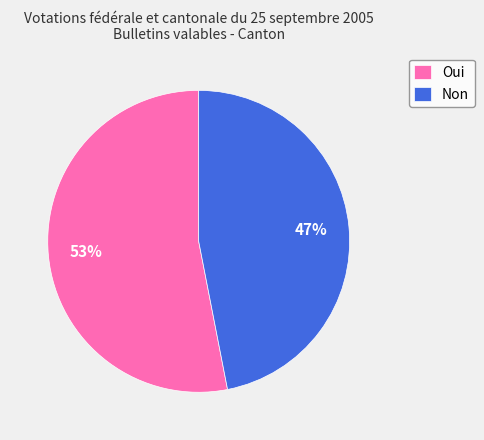

To the nearest percent, what is the combined percentage of Oui and Non?

100%